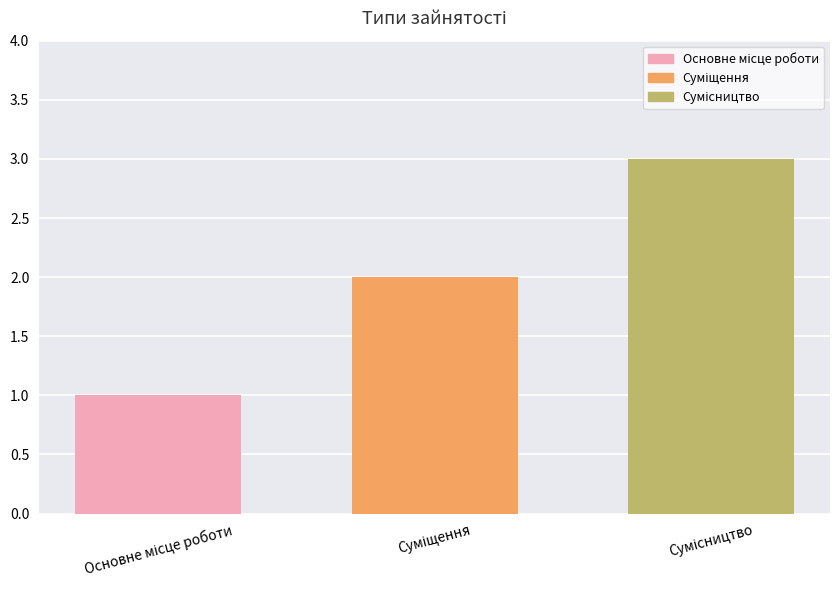

What is the greatest value displayed?

3